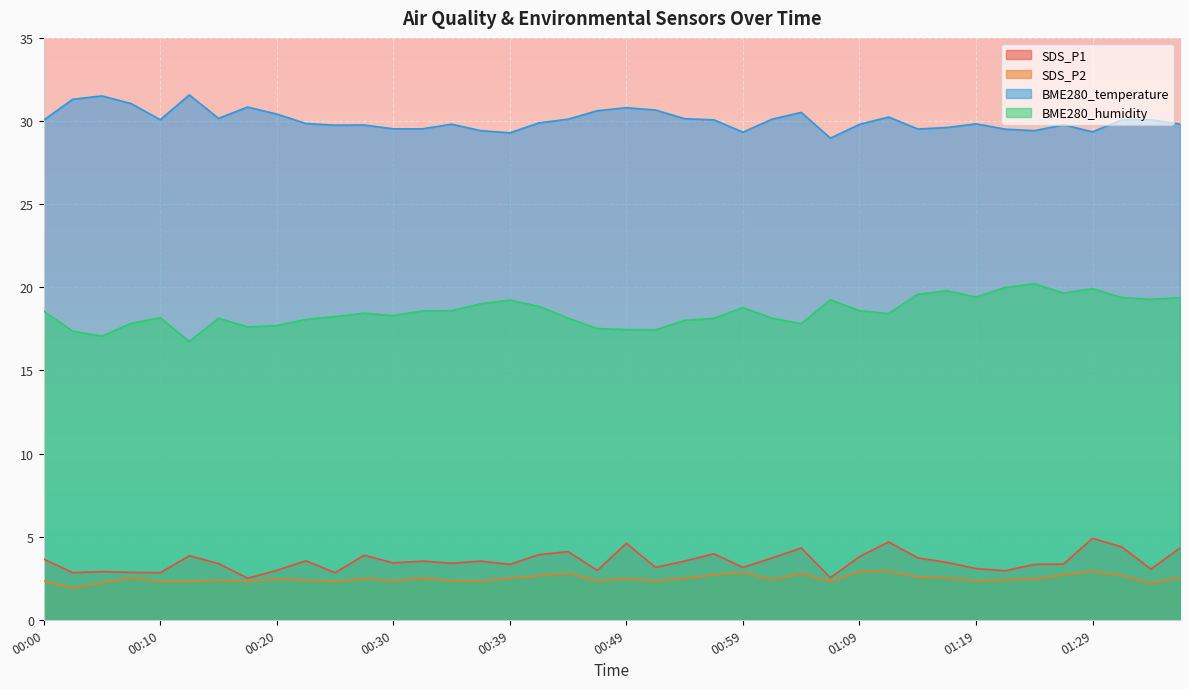

Reading right to left, list all the values displayed in this chart.

SDS_P1: 4.3	3.0	4.4	4.9	3.4	3.3	3.0	3.1	3.5	3.7	4.7	3.8	2.5	4.3	3.7	3.1	4.0	3.5	3.1	4.6	3.0	4.1	3.9	3.3	3.5	3.4	3.5	3.4	3.9	2.8	3.5	3.0	2.5	3.4	3.9	2.8	2.9	2.9	2.8	3.6
SDS_P2: 2.5	2.2	2.7	2.9	2.7	2.5	2.4	2.4	2.5	2.6	2.9	2.9	2.3	2.8	2.4	2.9	2.7	2.5	2.4	2.5	2.4	2.8	2.6	2.5	2.3	2.4	2.5	2.4	2.5	2.3	2.4	2.5	2.3	2.4	2.3	2.3	2.5	2.2	1.9	2.3
BME280_temperature: 29.8	30.1	30.1	29.4	29.8	29.4	29.5	29.8	29.6	29.5	30.2	29.8	29.0	30.5	30.1	29.3	30.1	30.1	30.7	30.8	30.6	30.1	29.9	29.3	29.4	29.8	29.5	29.5	29.8	29.8	29.9	30.4	30.8	30.2	31.6	30.1	31.1	31.5	31.3	30.1
BME280_humidity: 19.4	19.3	19.4	19.9	19.6	20.2	20.0	19.4	19.8	19.6	18.4	18.6	19.2	17.8	18.1	18.8	18.1	18.0	17.4	17.4	17.5	18.1	18.9	19.2	19.0	18.6	18.6	18.3	18.4	18.2	18.1	17.7	17.6	18.1	16.7	18.2	17.8	17.1	17.4	18.6